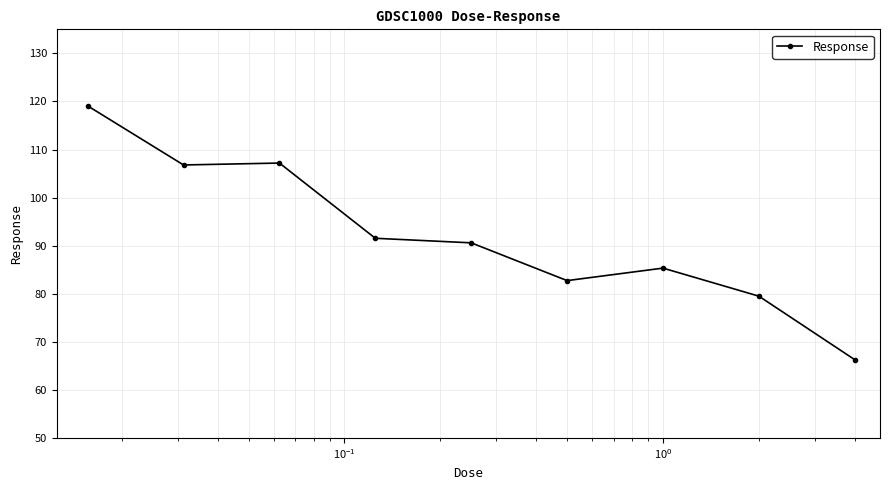

Reading right to left, what are all the values shown in this chart?

66.3	79.5	85.3	82.7	90.6	91.5	107.2	106.8	119.1